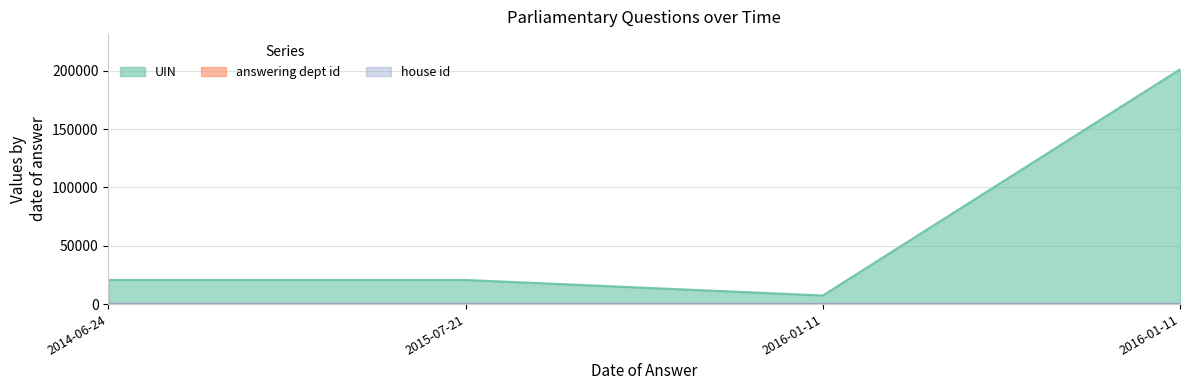

True or false: UIN and house id intersect in this chart.

False